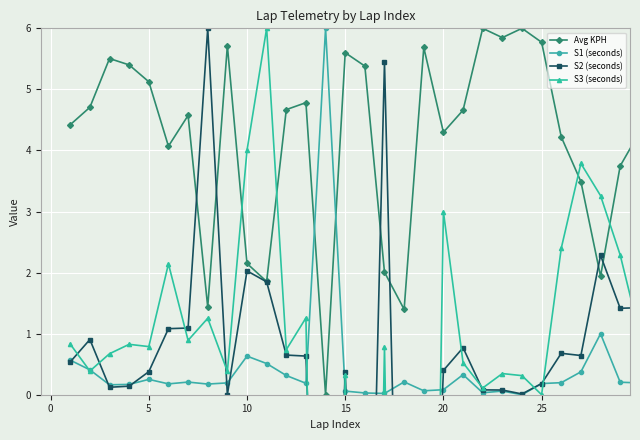

How many lines are shown in the chart?

4